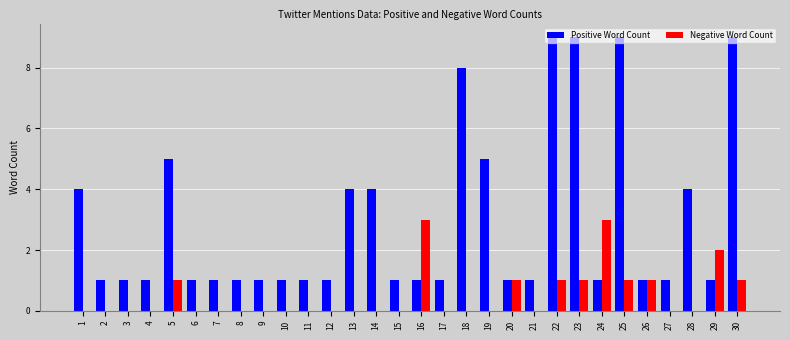

Which series has the widest spread of values?

Positive Word Count